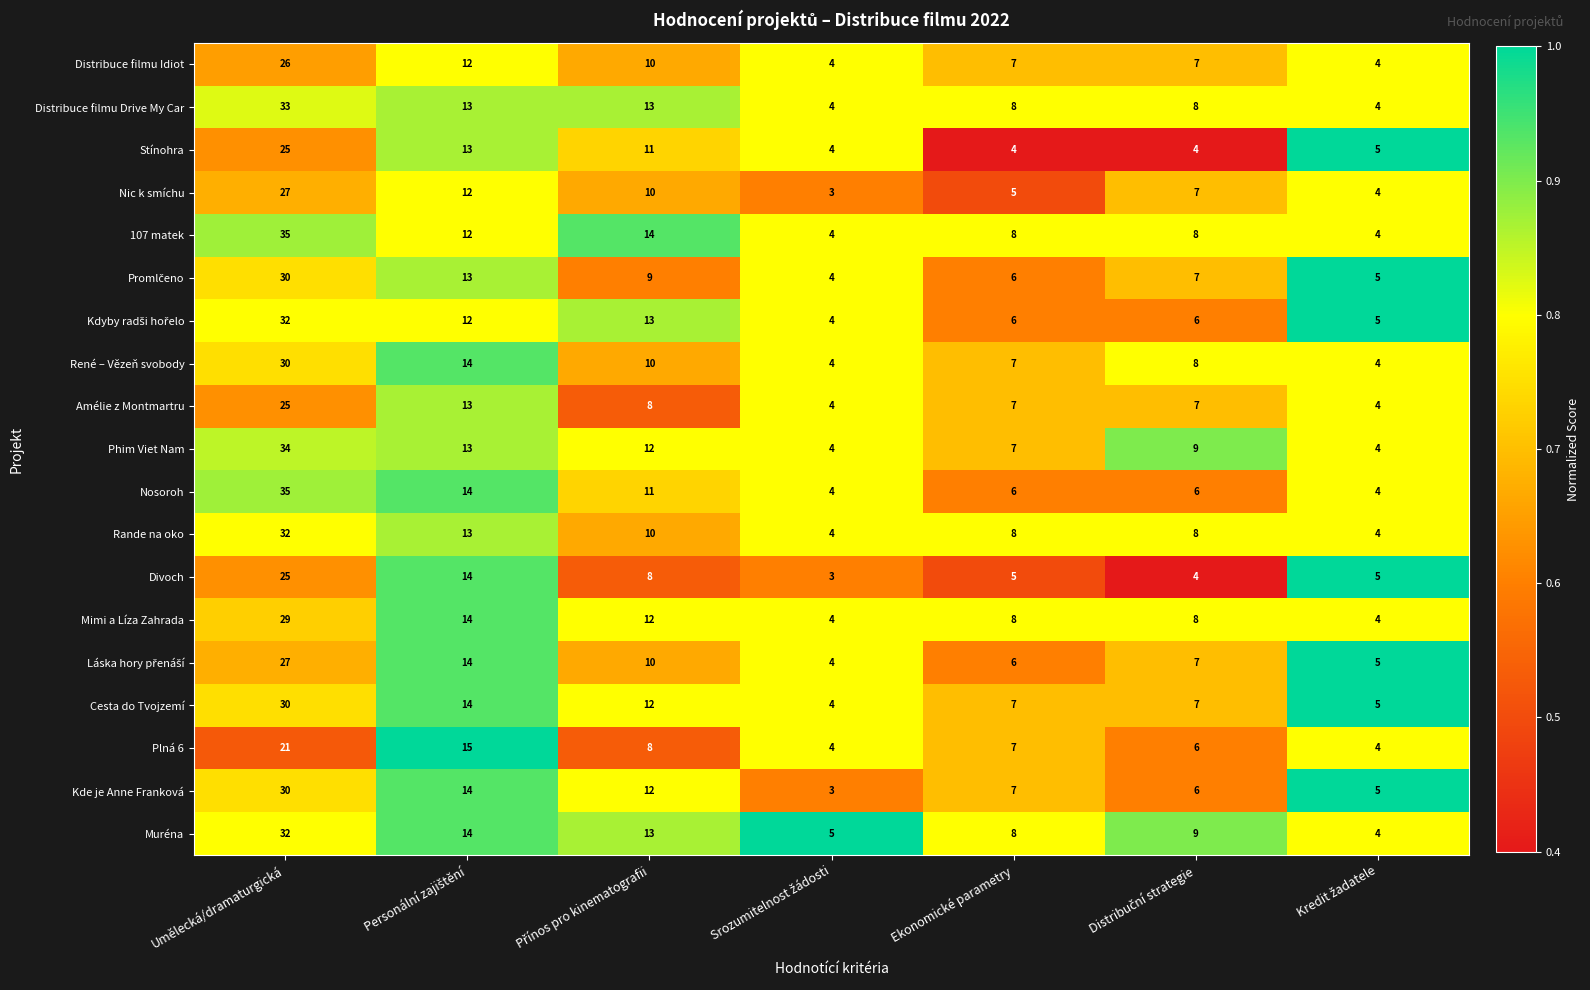

What is the difference between the maximum and minimum values in the Plná 6 series?

17